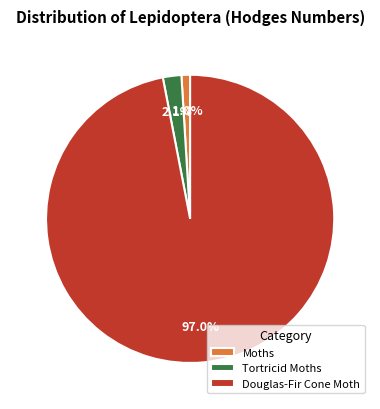

Rank the categories by value from highest to lowest.

Douglas-Fir Cone Moth, Tortricid Moths, Moths